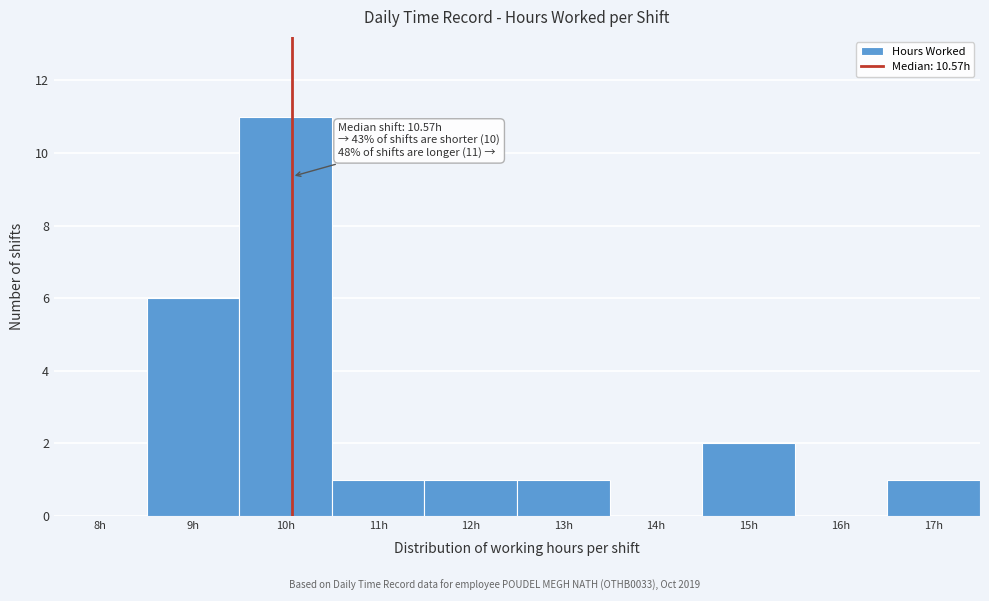

Reading left to right, extract all data points from this chart.

8h=0	9h=6	10h=11	11h=1	12h=1	13h=1	14h=0	15h=2	16h=0	17h=1